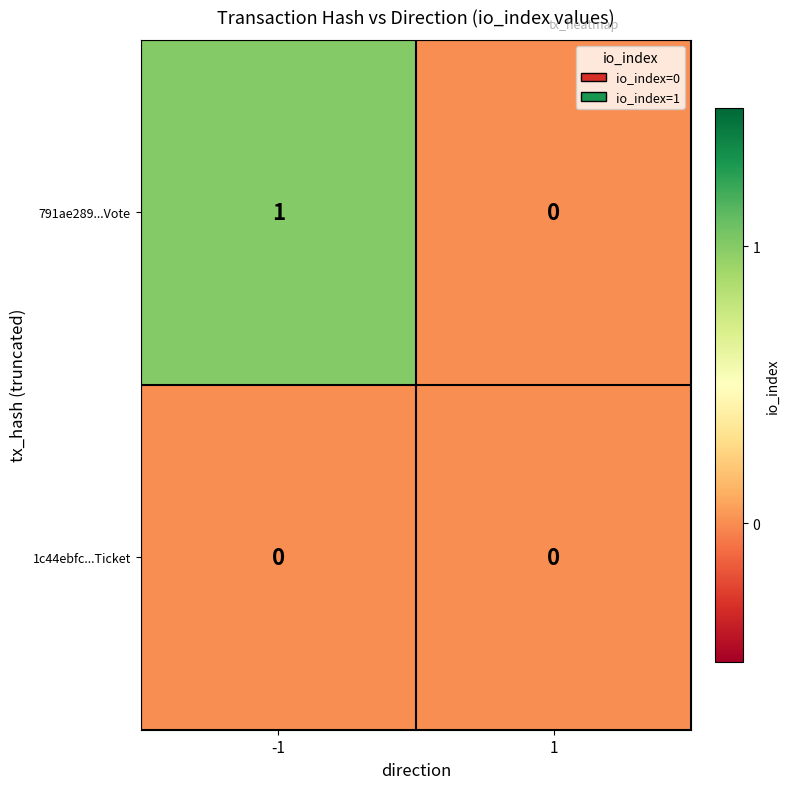

Rank the series at -1 from lowest to highest value.

1c44ebfc...Ticket, 791ae289...Vote